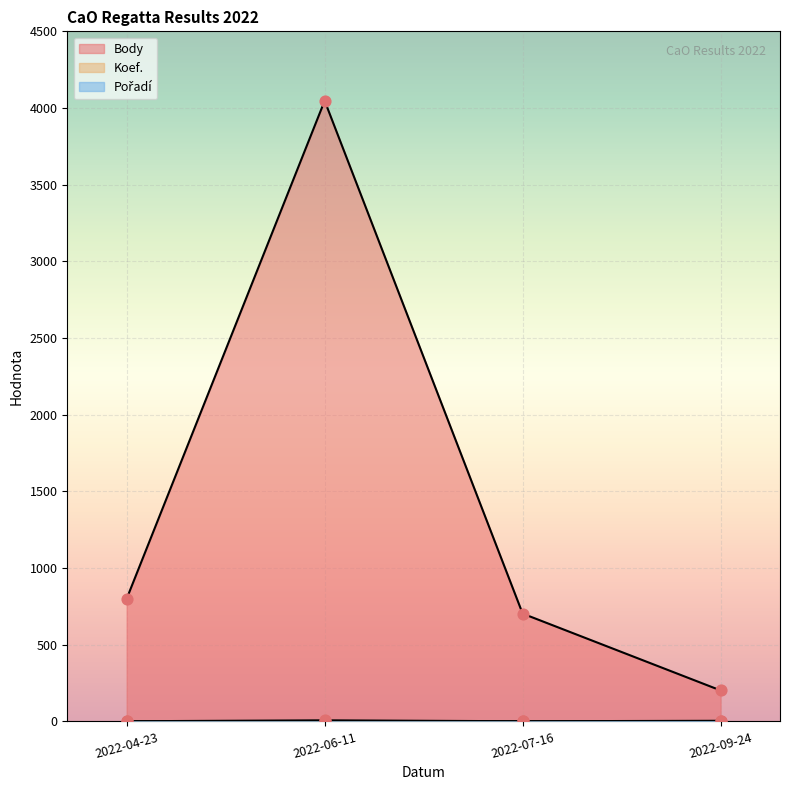

Which series contains the lowest Y value?

Koef.